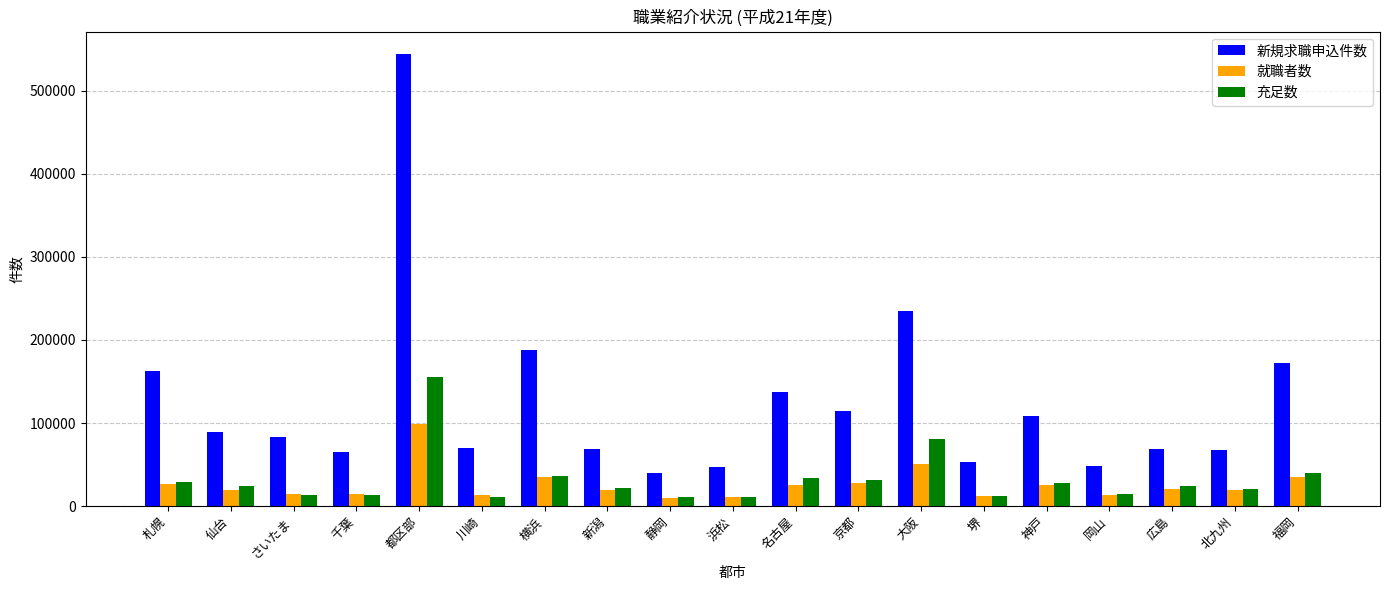

At which label does 就職者数 reach its peak?

都区部